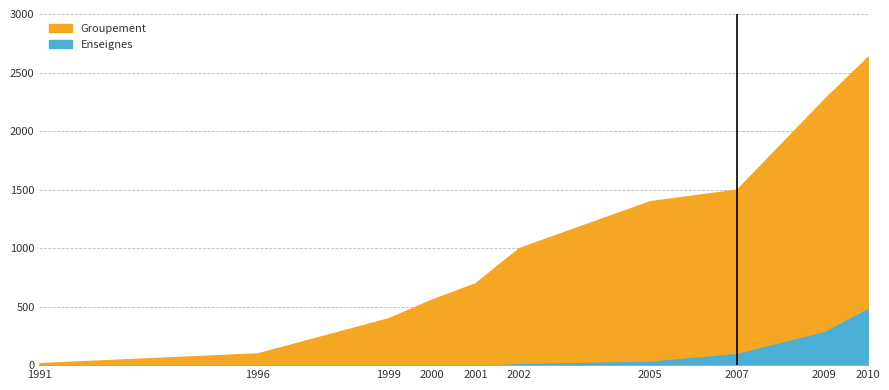

Where does the Enseignes series first go above 20?

2005